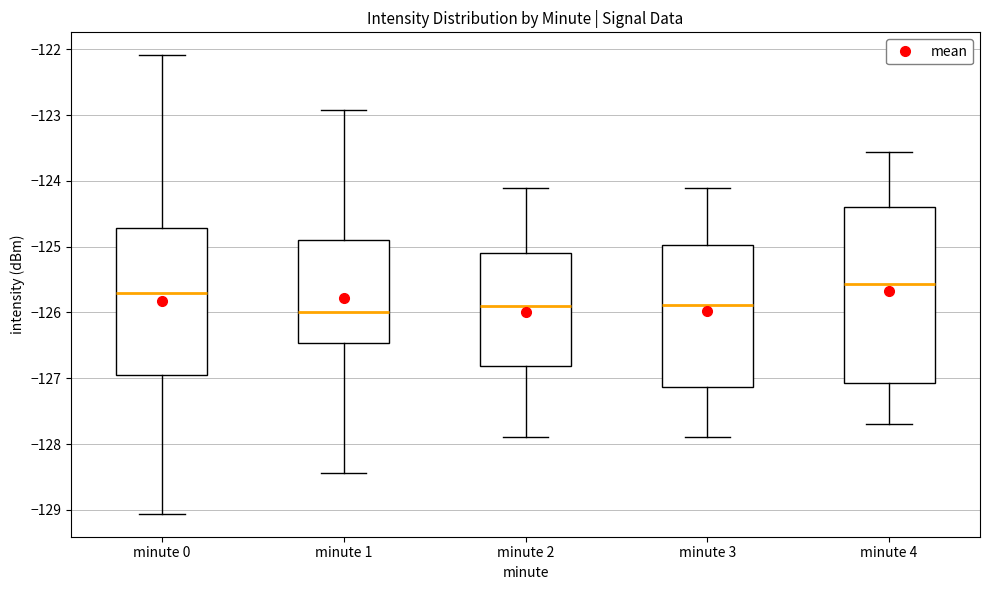

Comparing the boxes themselves (not the whiskers), which one is the tallest?

minute 4